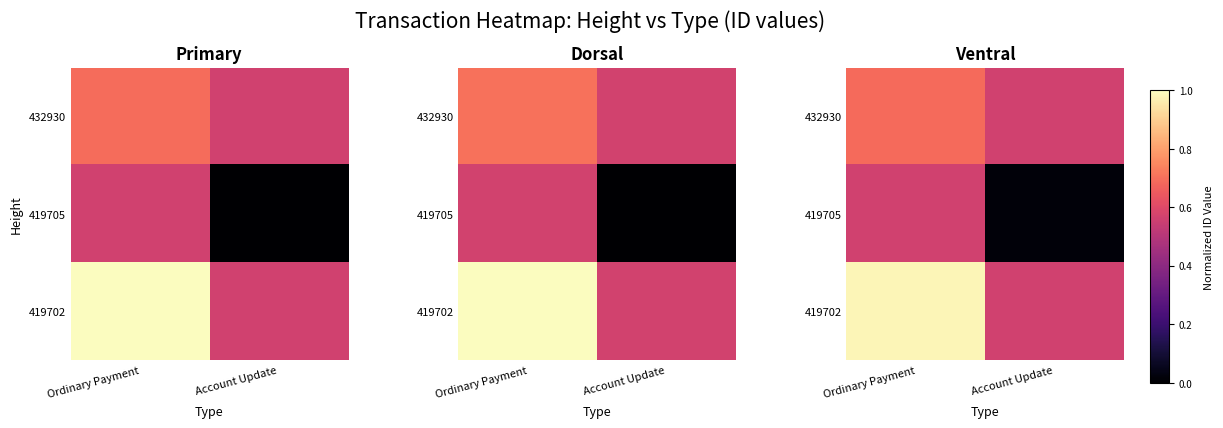

At how many categories does at least one series exceed 0?

2